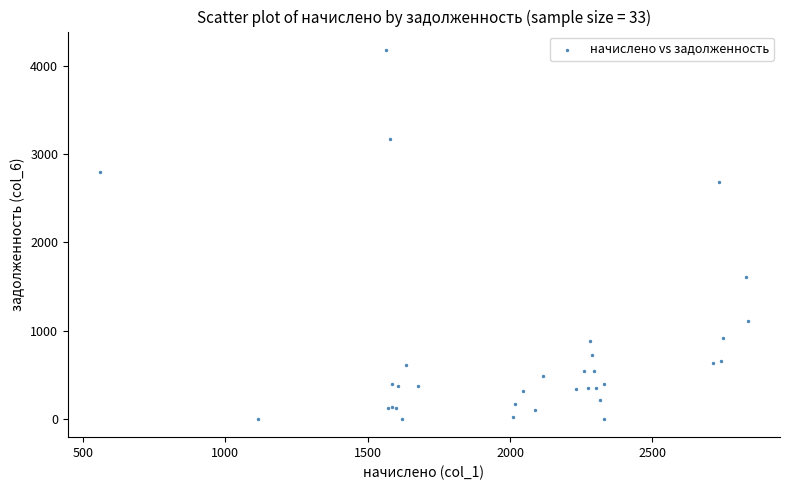

What Y value in the scatter plot is closest to 2090?

1604.8